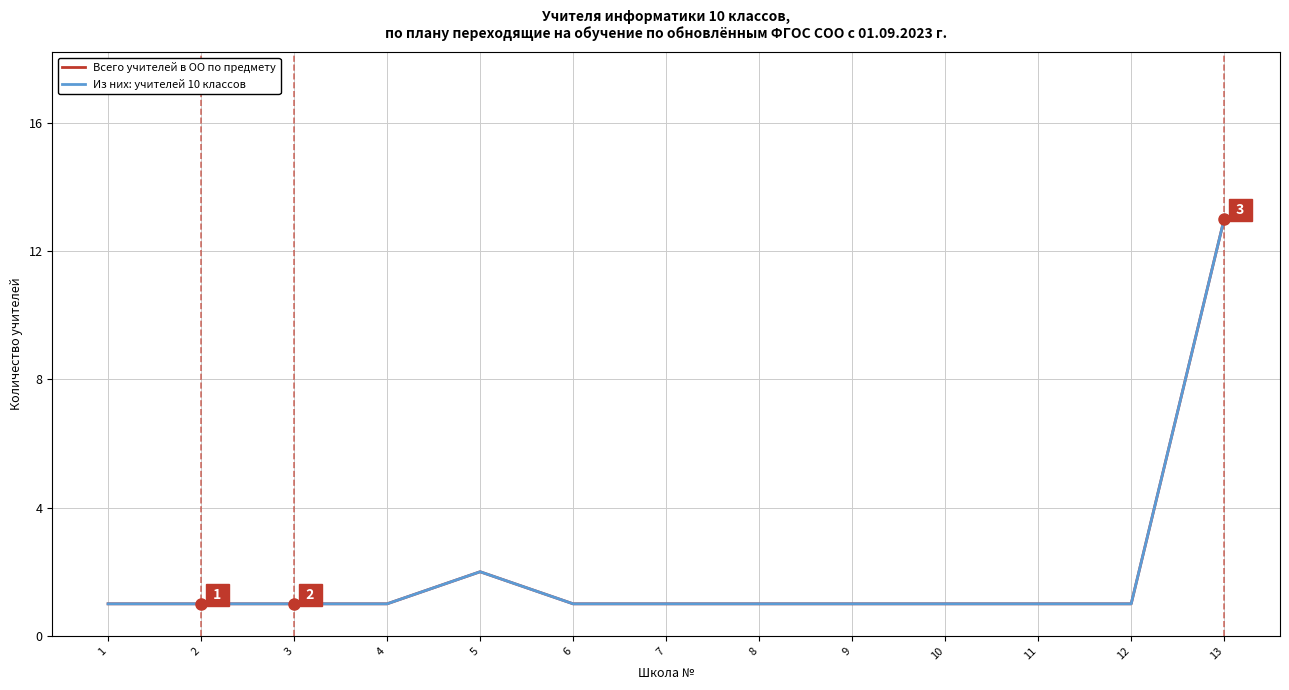

Reading left to right, extract all data points from this chart.

Всего учителей в ОО по предмету: 1	1	1	1	2	1	1	1	1	1	1	1	13
Из них: учителей 10 классов: 1	1	1	1	2	1	1	1	1	1	1	1	13